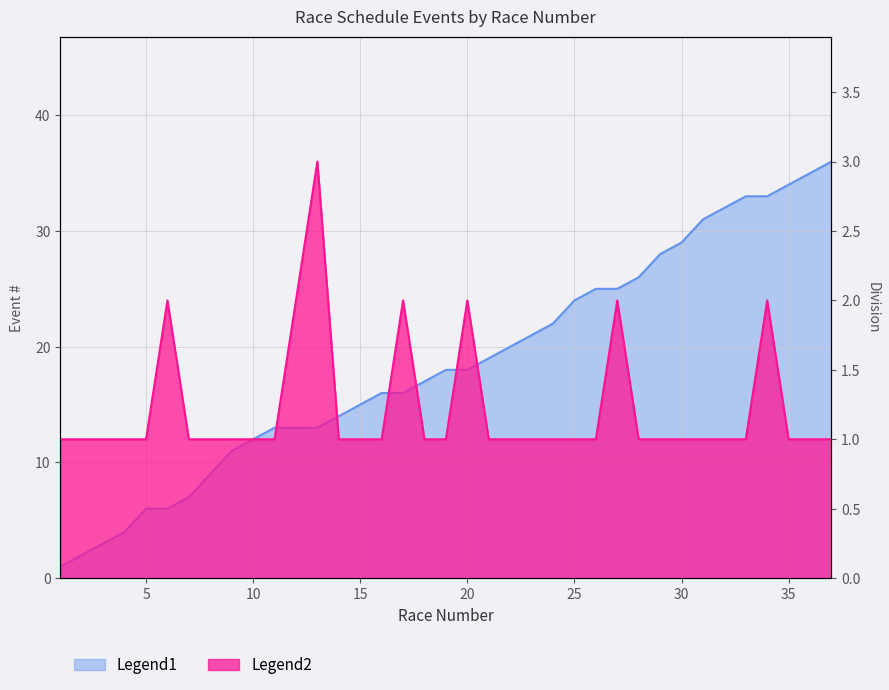

List the labels in order of value, smallest first.

1, 2, 3, 4, 5, 6, 7, 8, 9, 10, 11, 12, 13, 14, 15, 16, 17, 18, 19, 20, 21, 22, 23, 24, 25, 26, 27, 28, 29, 30, 31, 32, 33, 34, 35, 36, 37